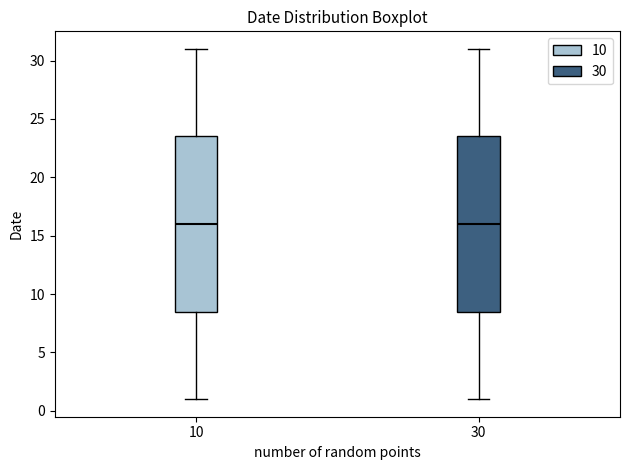

Reading left to right, read every box against the y-axis: the position of its median line, the range the box covers, and the ends of its whiskers. The values are not printed on the chart, so give them approximately, as read against the axis.

10: median 16.0, box 8.5 to 23.5, whiskers 1.0 to 31.0
30: median 16.0, box 8.5 to 23.5, whiskers 1.0 to 31.0